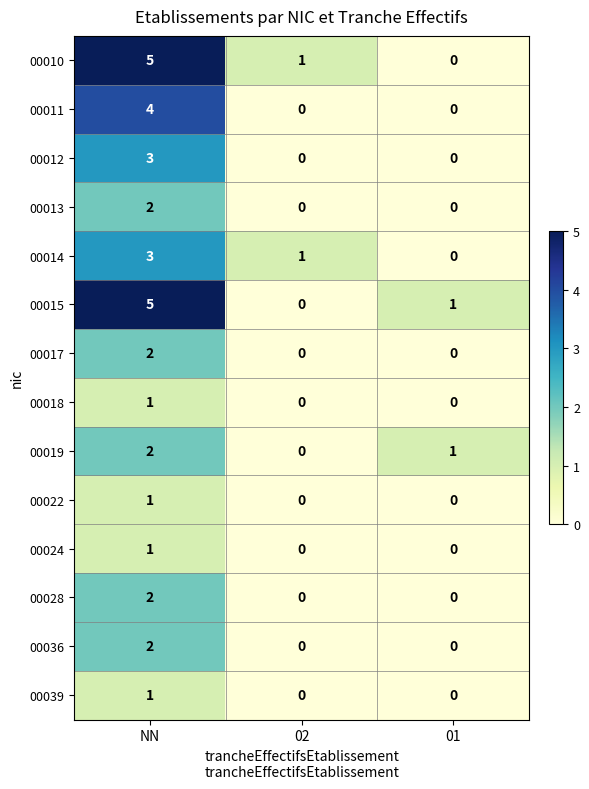

At which category is the sum across all series the highest?

NN